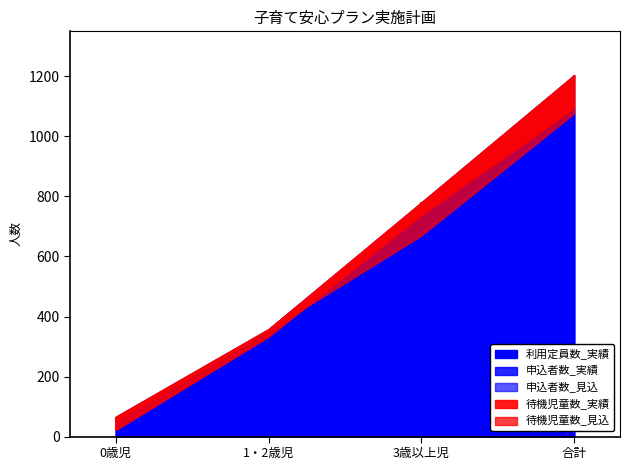

Which series changed the most between 1・2歳児 and 合計?

利用定員数_実績